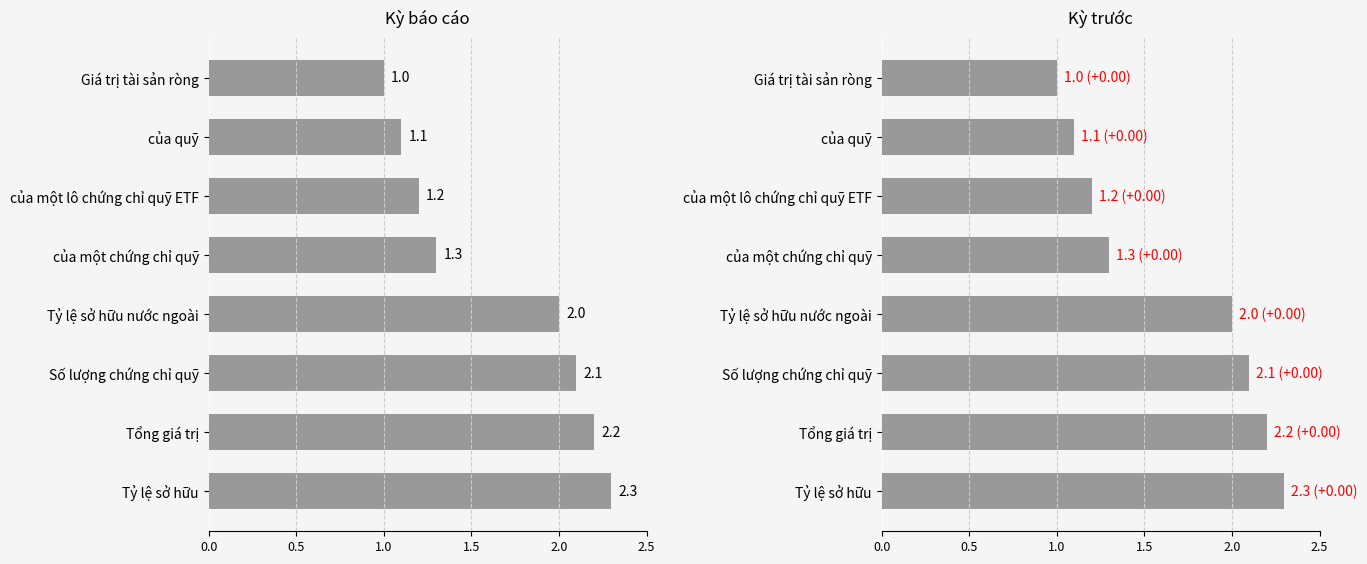

What is the difference between the second highest and minimum values in the Kỳ báo cáo series?

1.2